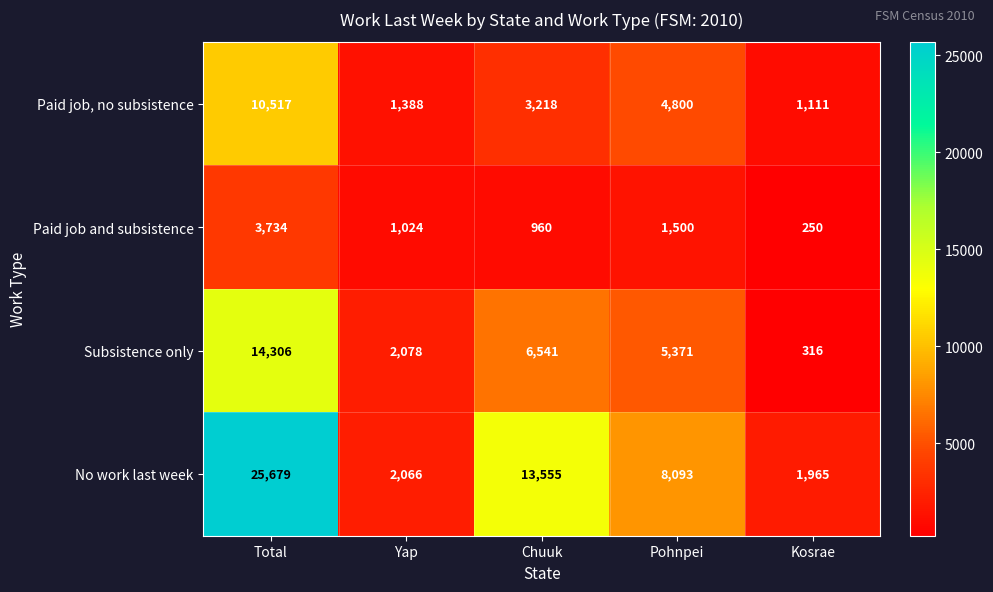

What is the average value of the Paid job, no subsistence series?

4207